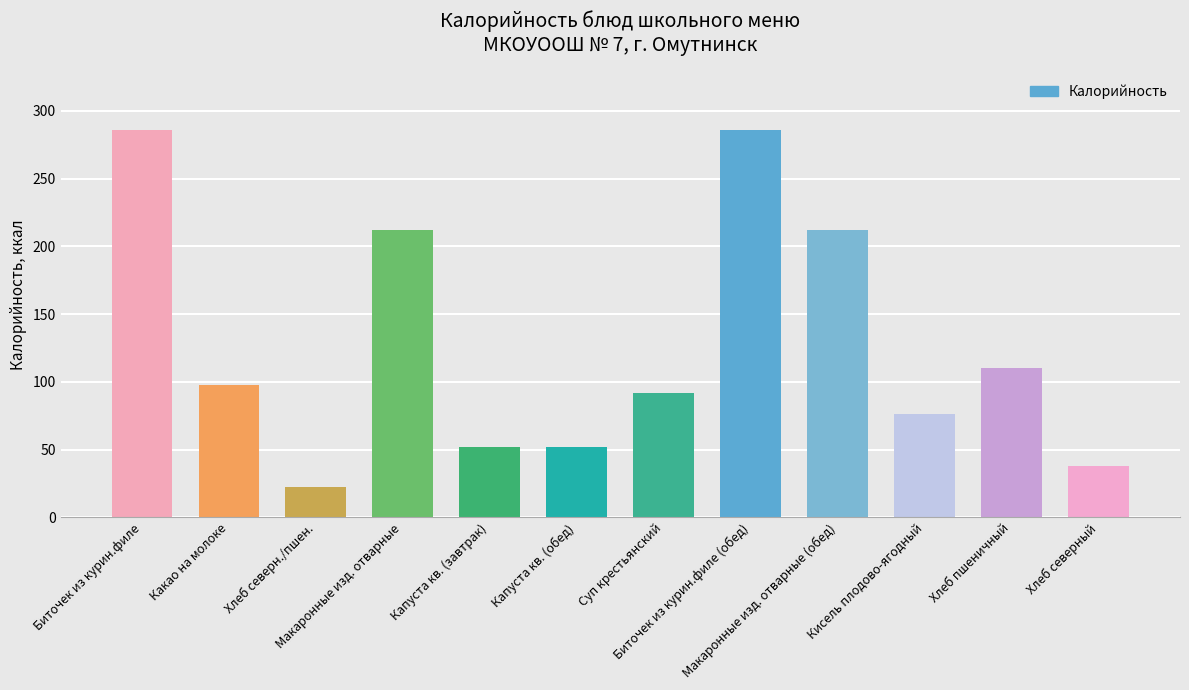

Count the number of data series in this chart.

1